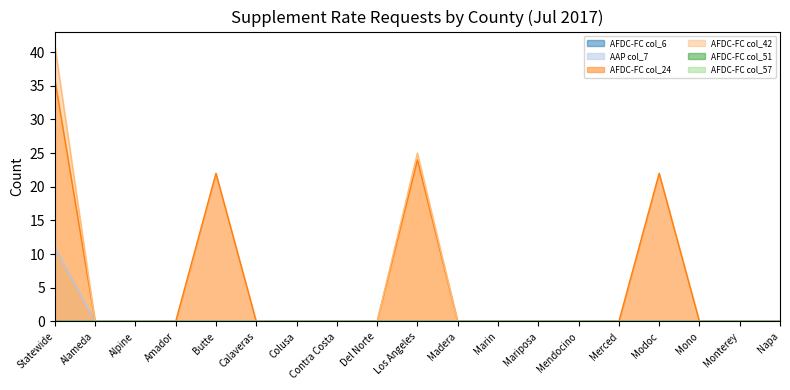

Does the chart display data point markers on the line(s)?

No